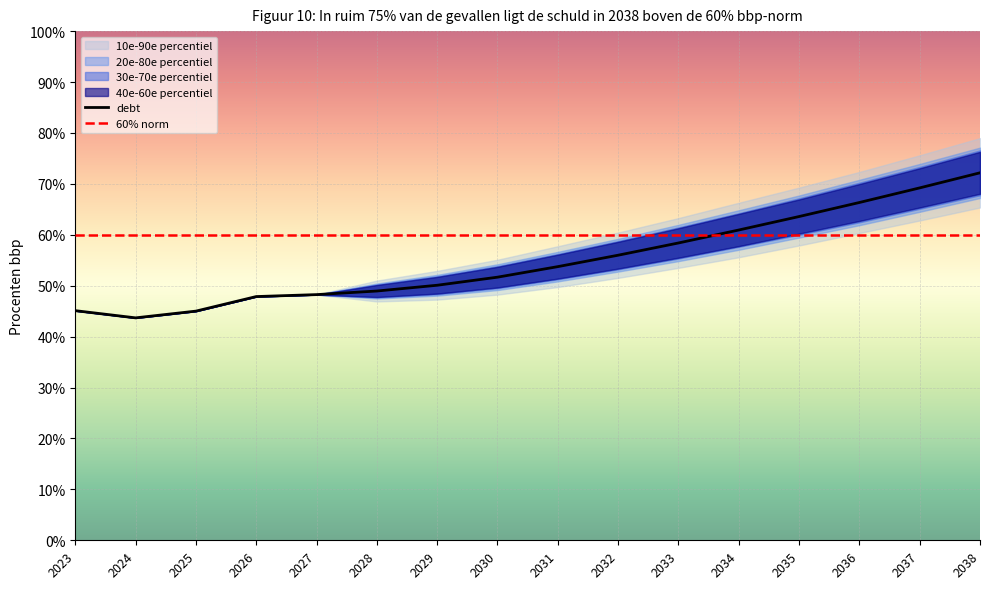

What is the sum of all 60% norm values?

960.0